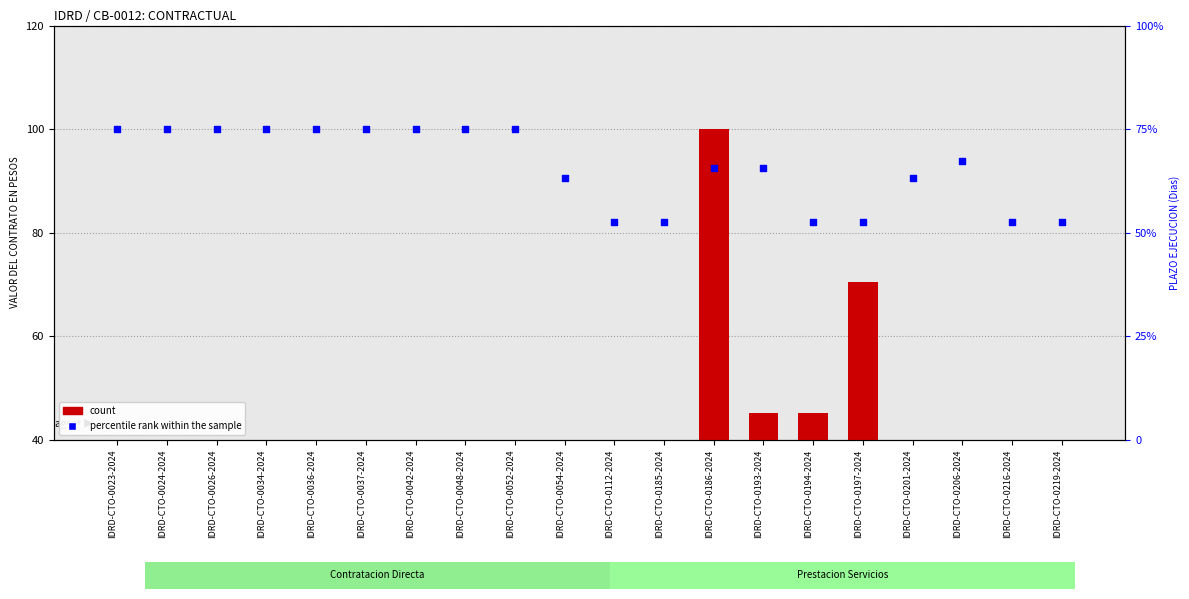

Which series has the widest spread of Y values?

count